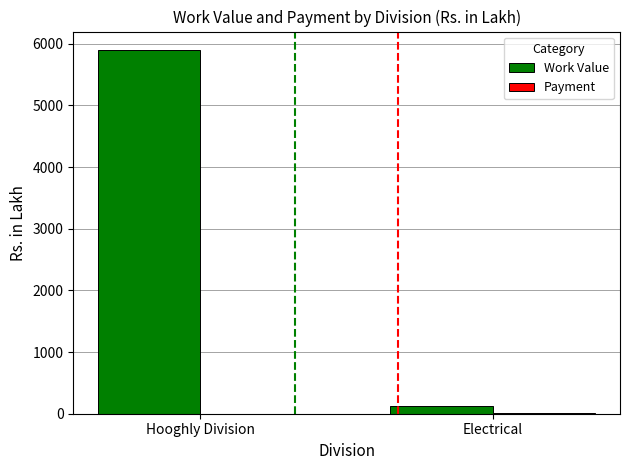

How many groups of bars are there?

2